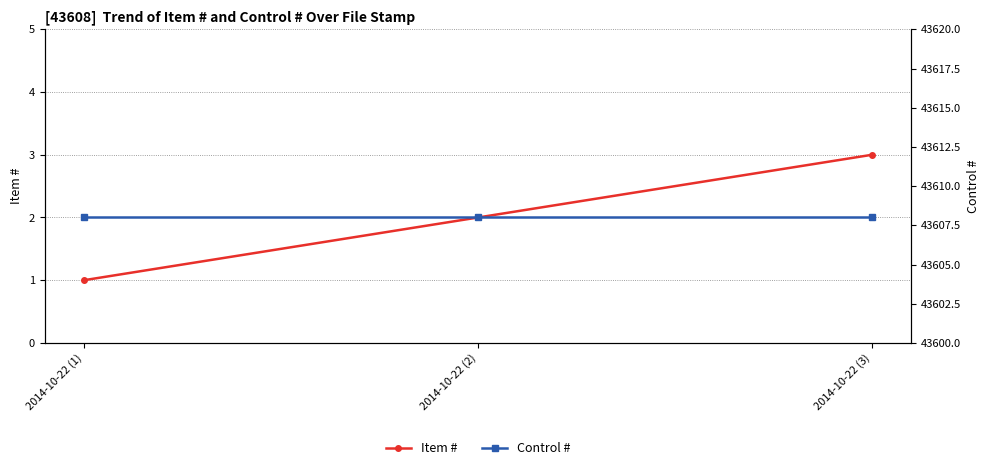

Which series has the widest spread of values?

Item #